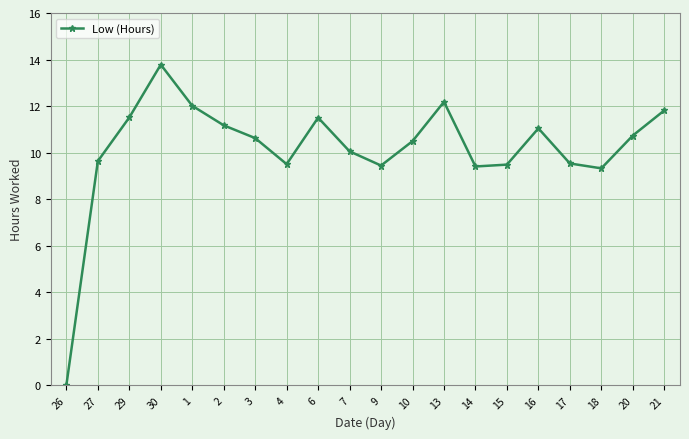

The value at 9 is 5.2. True or false?

False